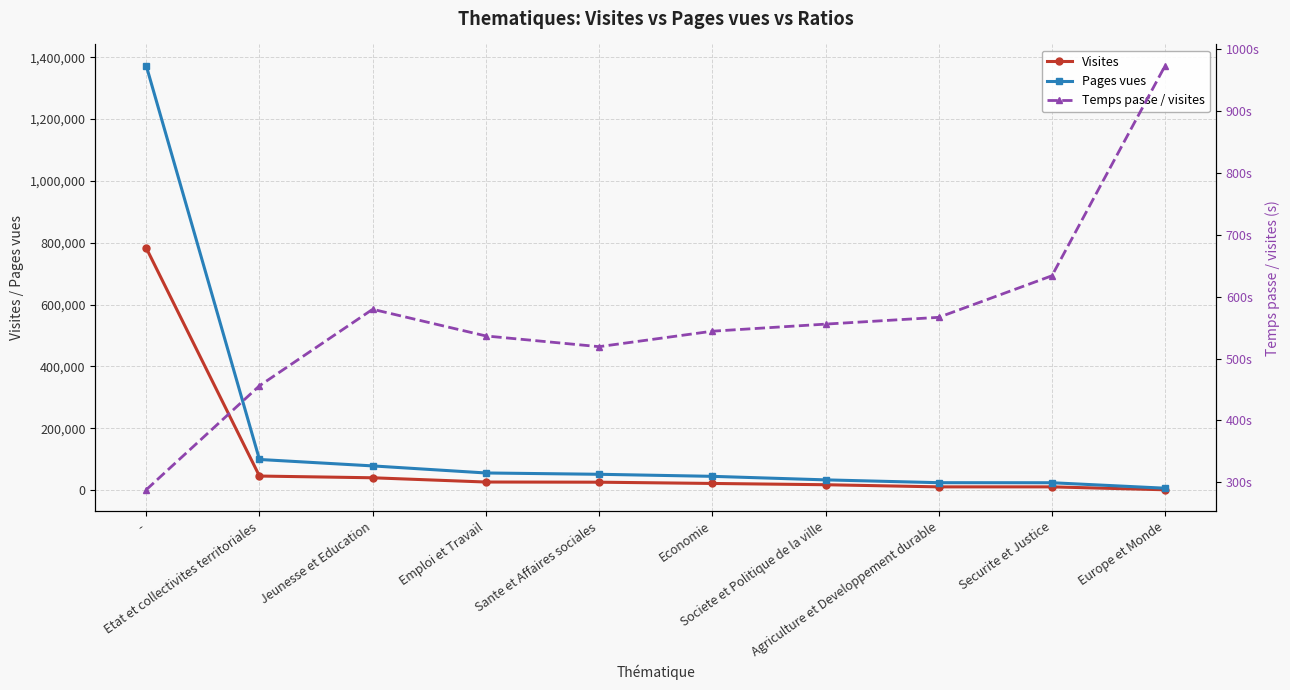

True or false: Pages vues has more than 0 points higher than both neighbors.

False